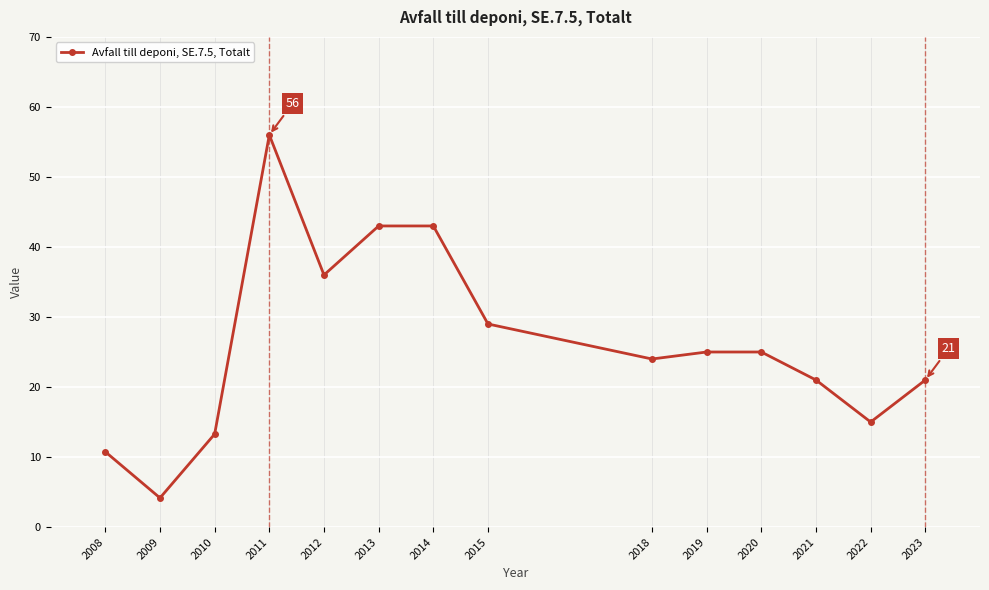

At which category does the data reach its first local valley?

2009